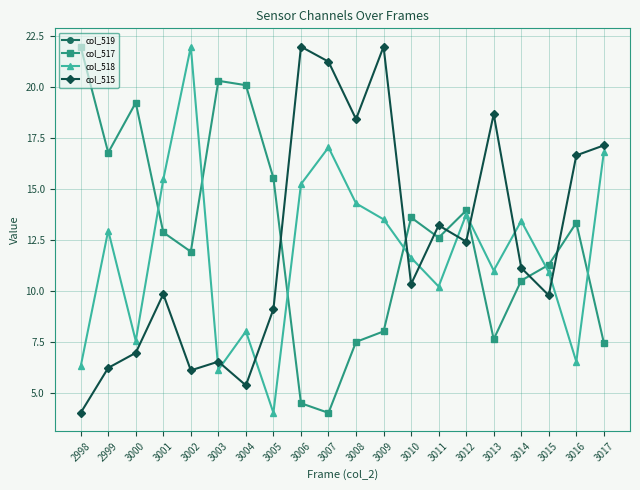

How many data points does each series have?

20